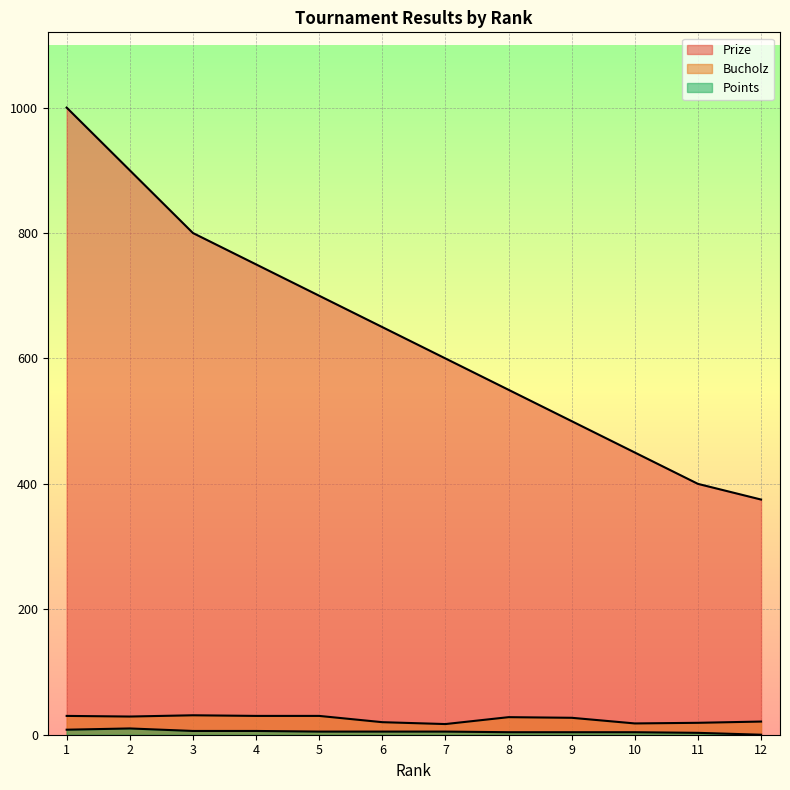

True or false: Prize has more than 2 points higher than both neighbors.

False